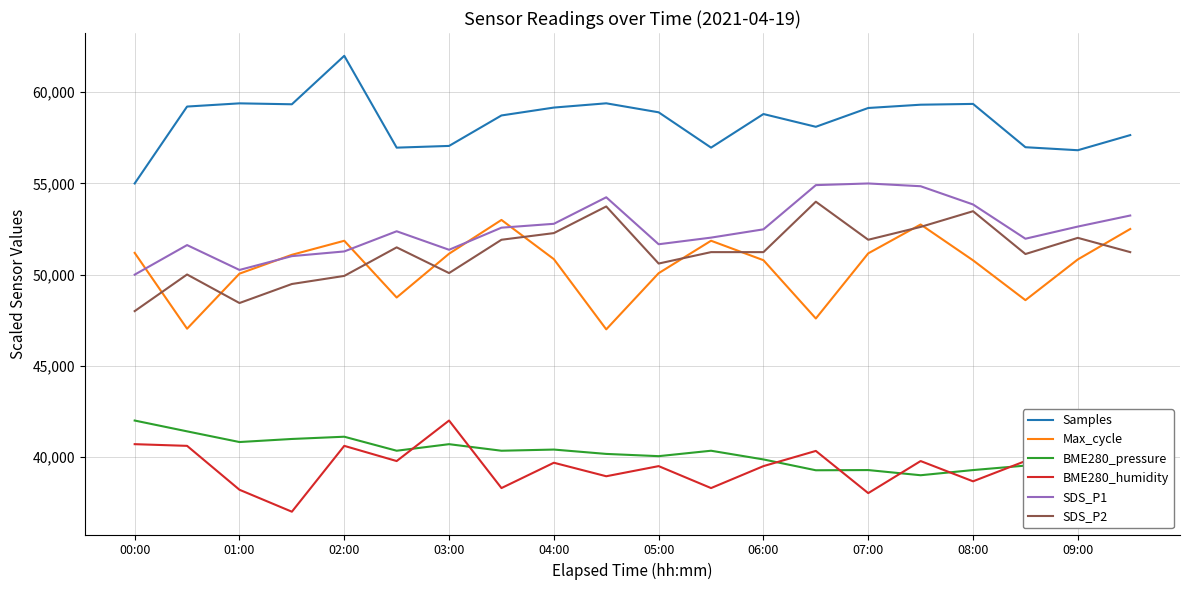

What is the greatest value displayed?

62000.0